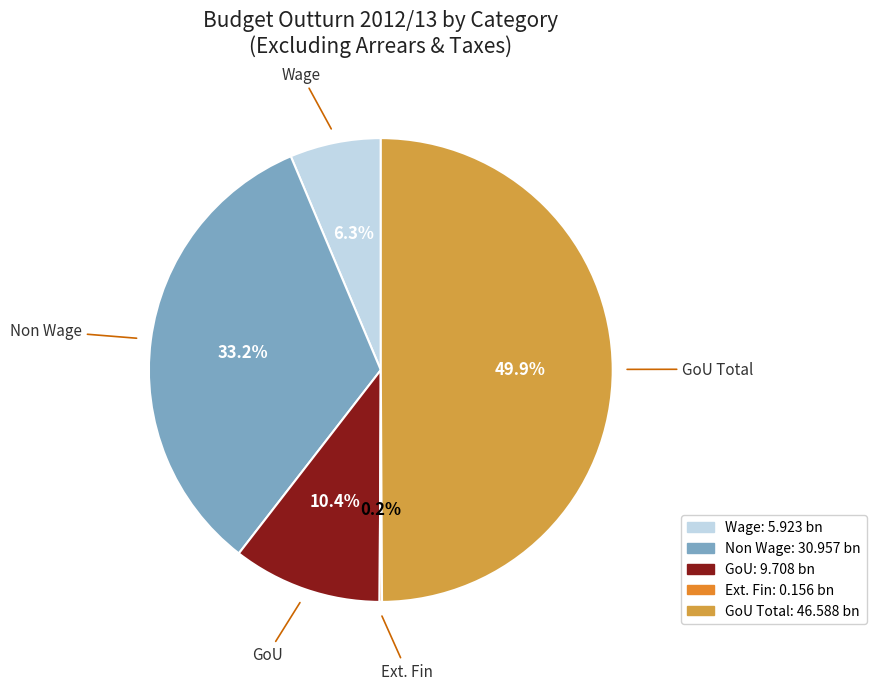

To the nearest percent, what is the difference between the largest and smallest slice percentages?

50%